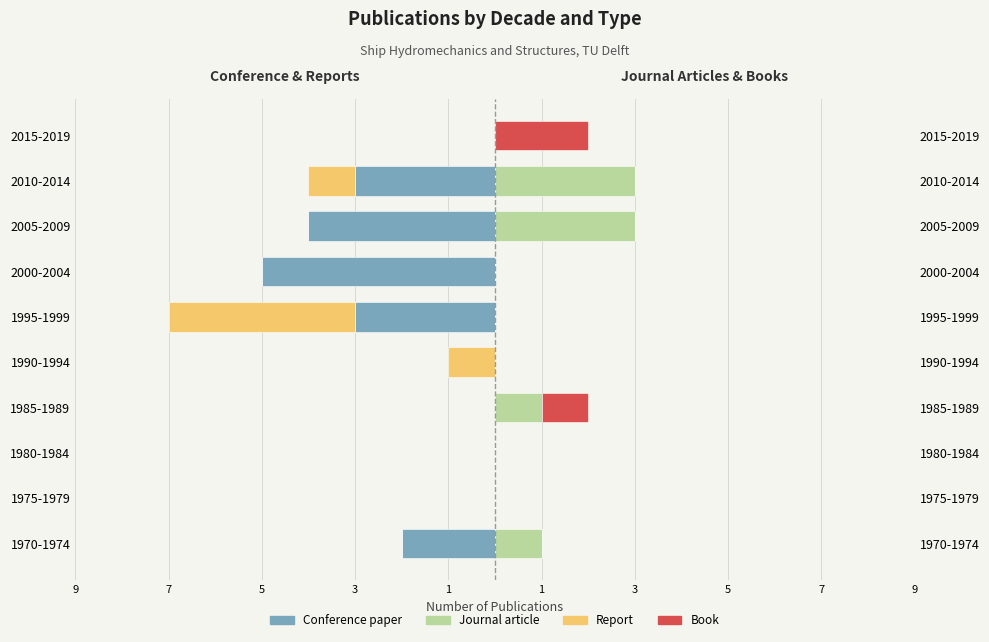

Is it true that report equals 0 at 1980-1984?

True